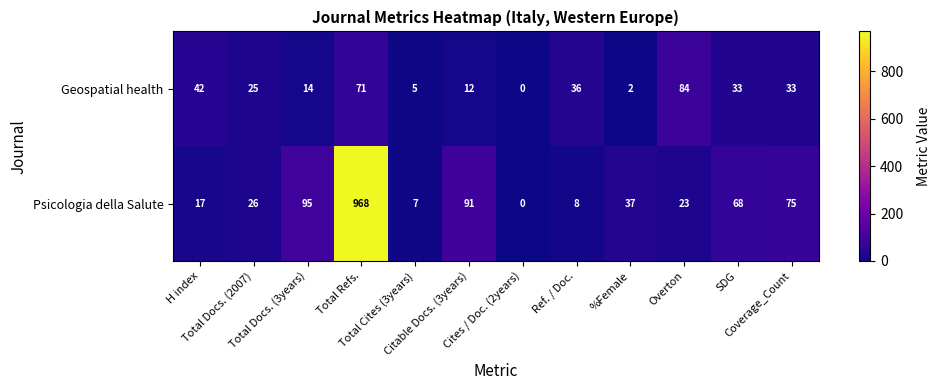

How many series are shown in this chart?

2